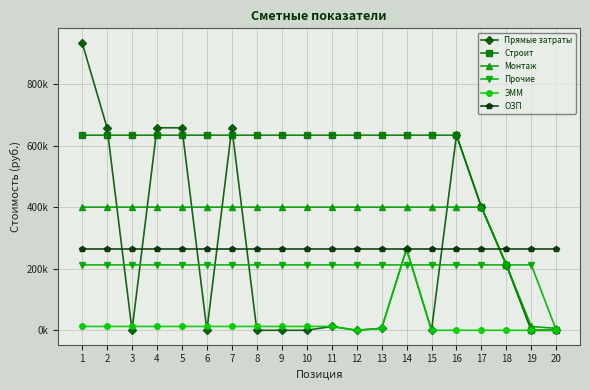

What is the difference between the highest and lowest values at 15?

634413.4